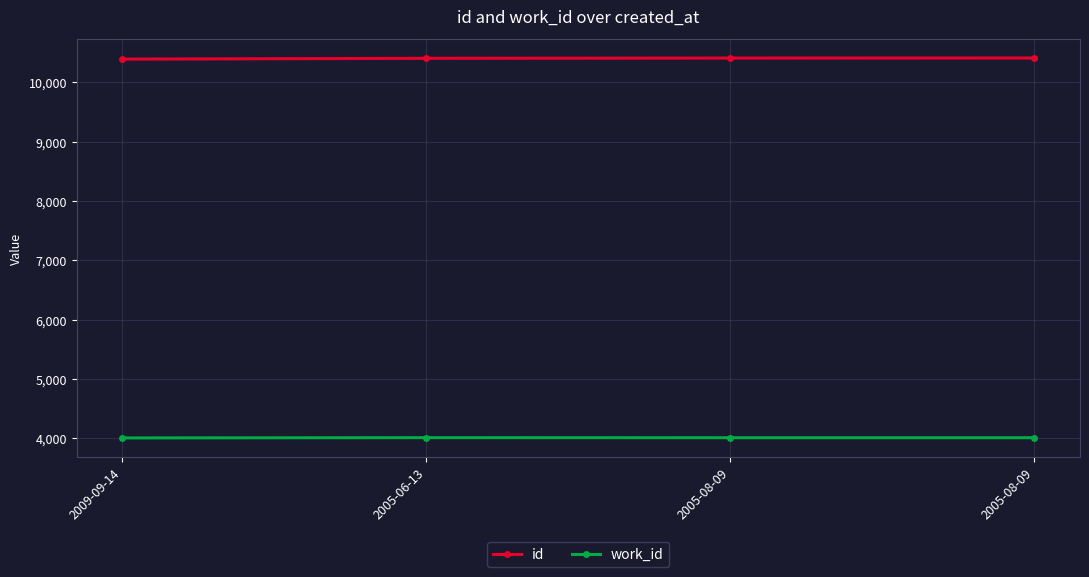

At 2009-09-14, list the series in order from smallest to largest.

work_id, id